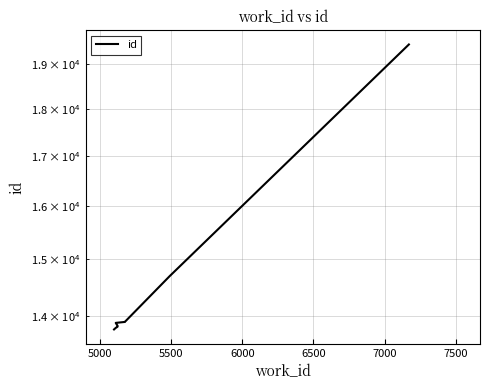

Count the number of categories in the chart.

10